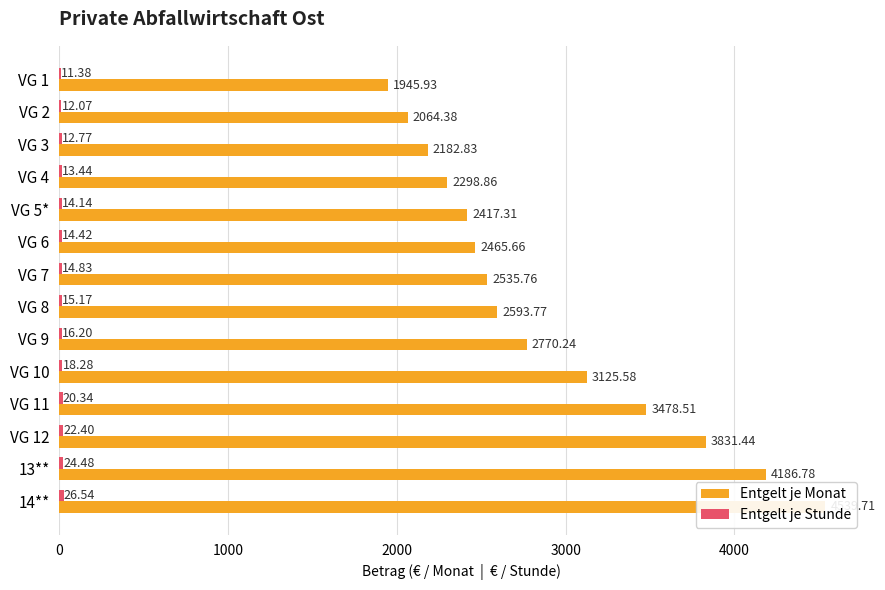

How many values in the Entgelt je Stunde series exceed 15?

7